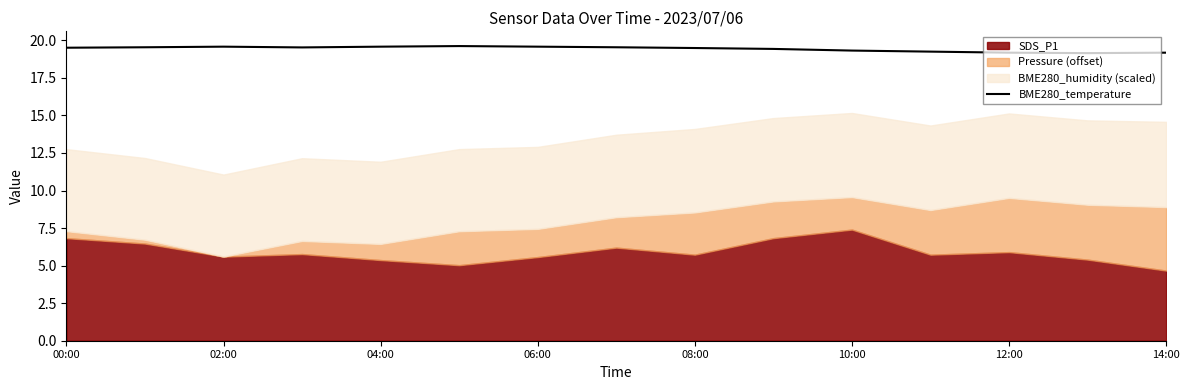

The BME280_temperature series shows 19.6 at 06:00. True or false?

True